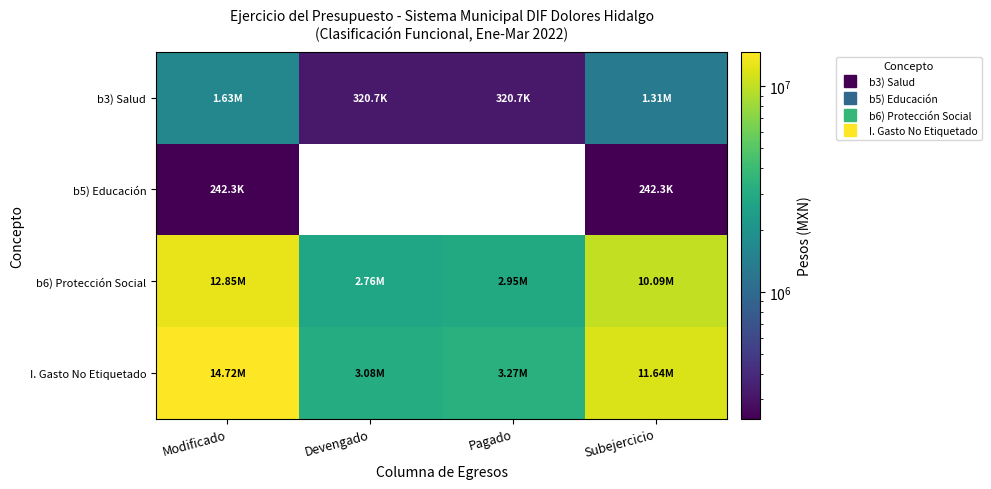

What is the highest value of the b3) Salud series?

1631220.6